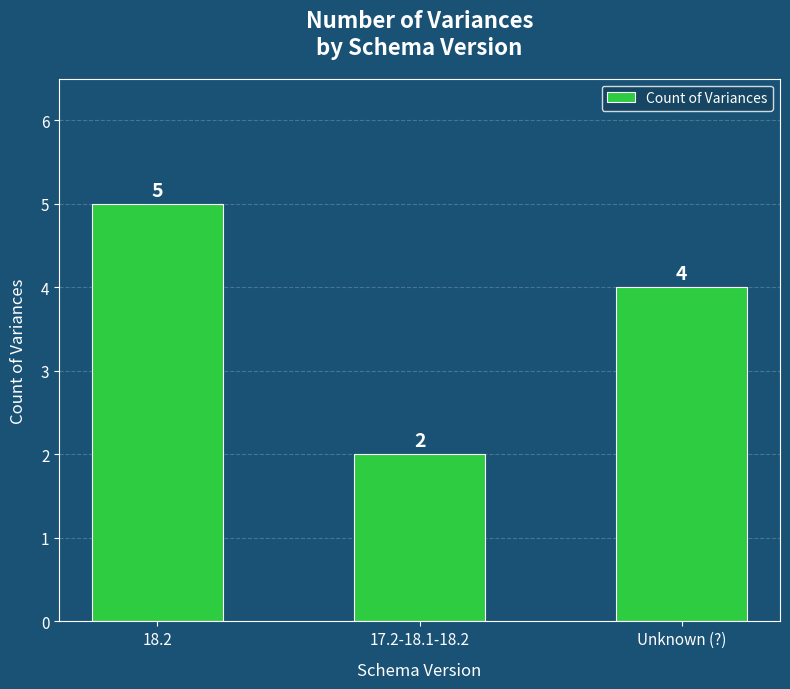

Read the value at 18.2.

5